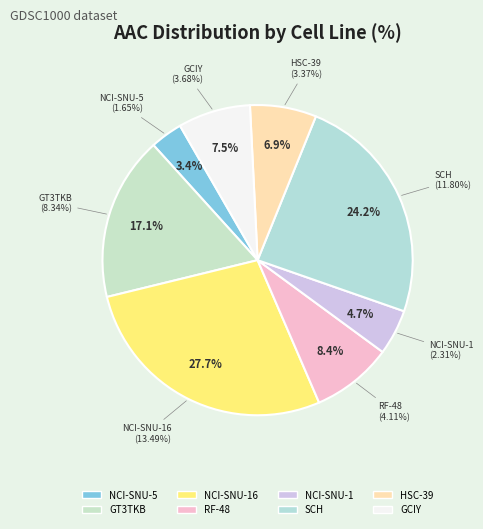

Which slice is the largest?

NCI-SNU-16